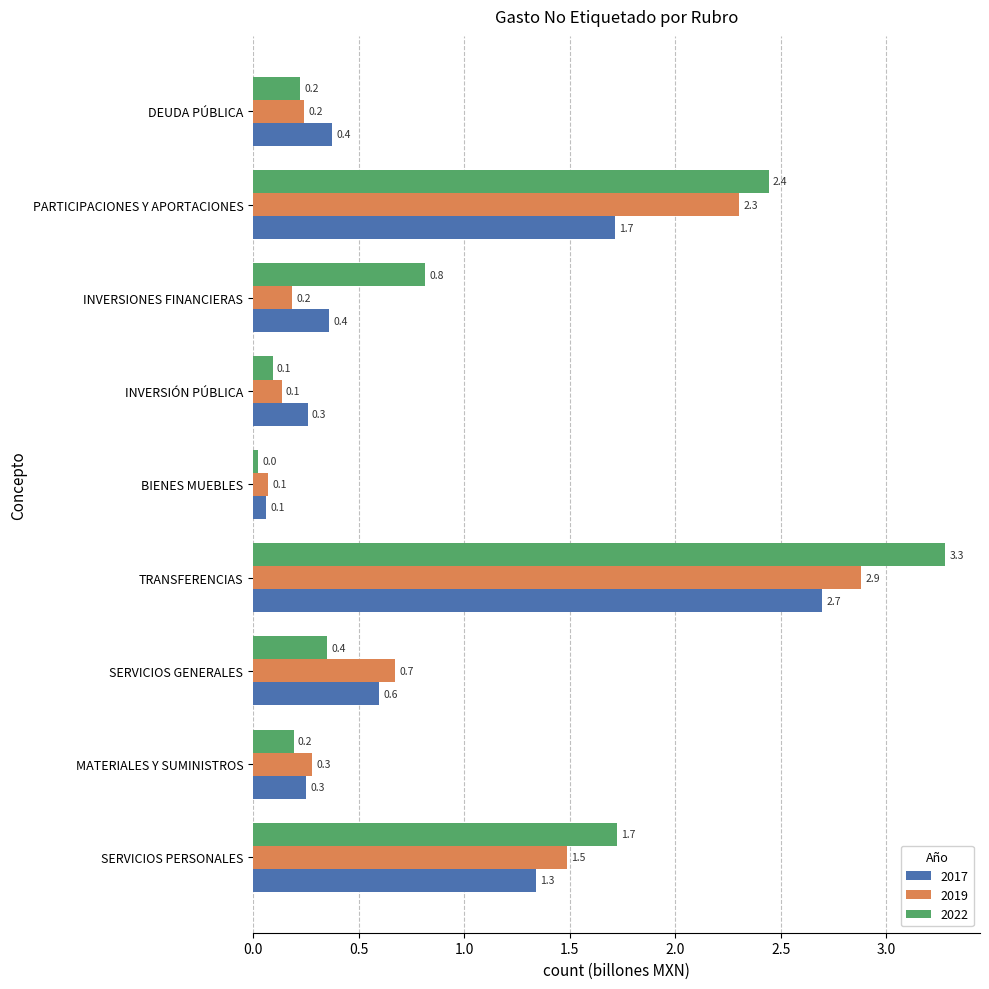

Rank the series by their average value, from highest to lowest.

2022, 2019, 2017